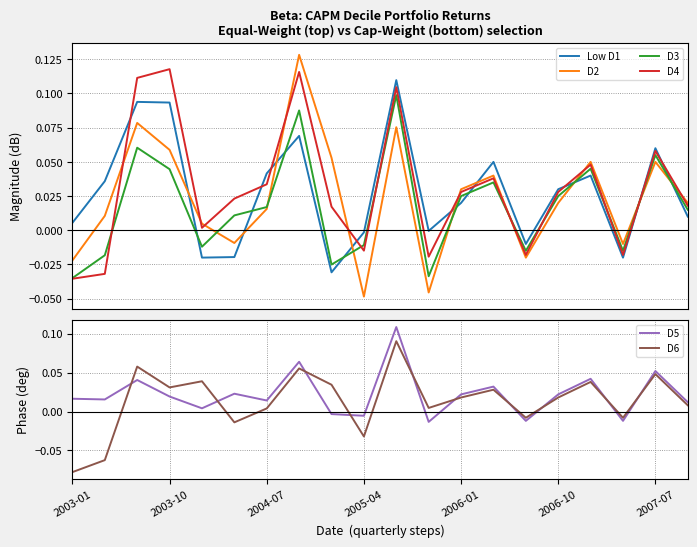

Where is the first local minimum for D6?

2003-10